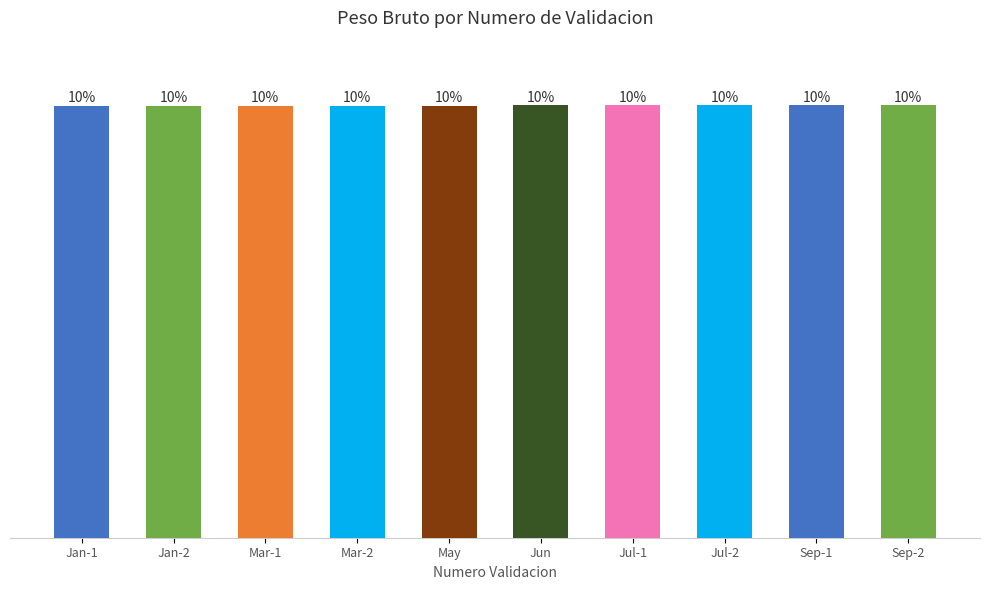

What is the sum of the values at Jan-1 and Sep-2?

280140